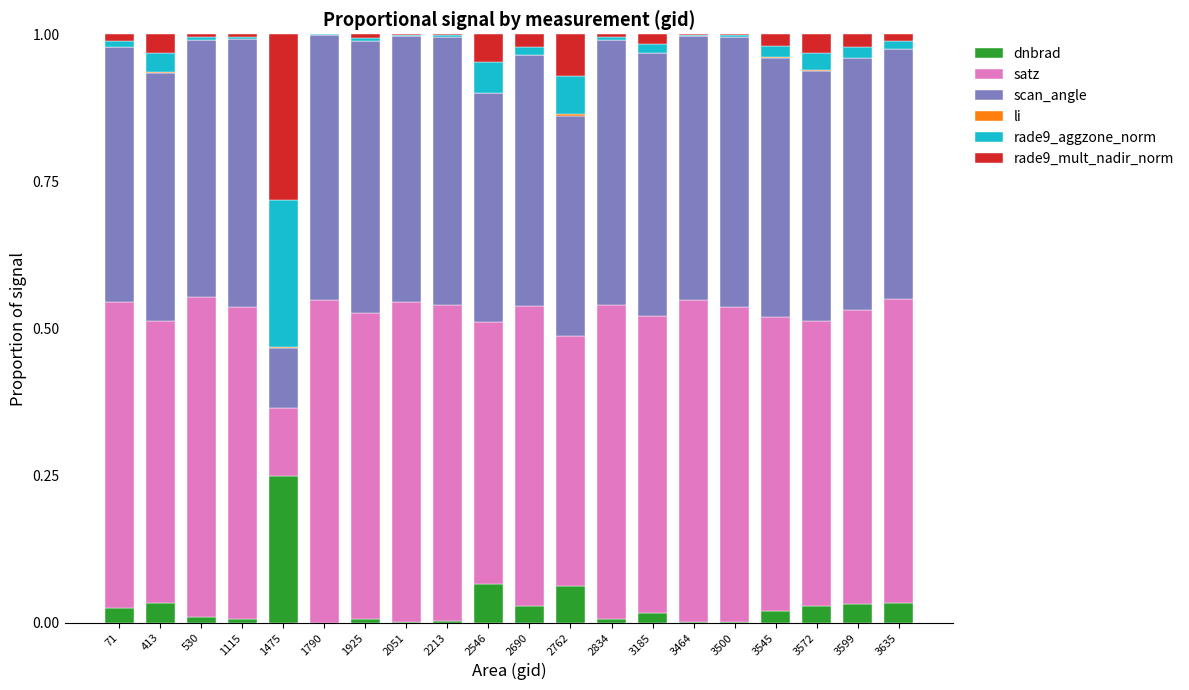

Are the bars grouped side by side (vs. stacked)?

No